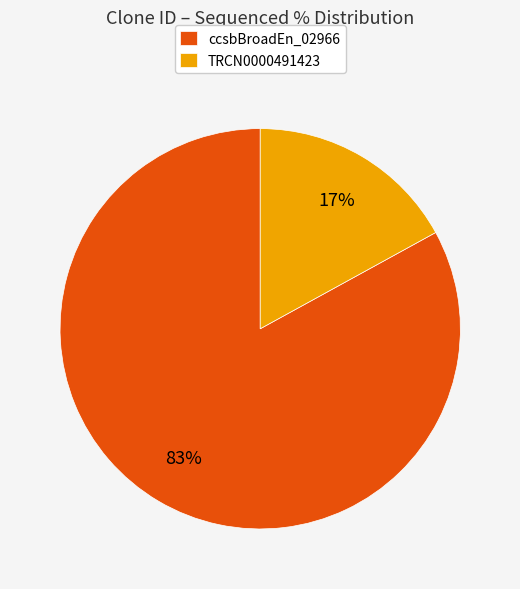

True or false: ccsbBroadEn_02966 accounts for 89% of the total.

False